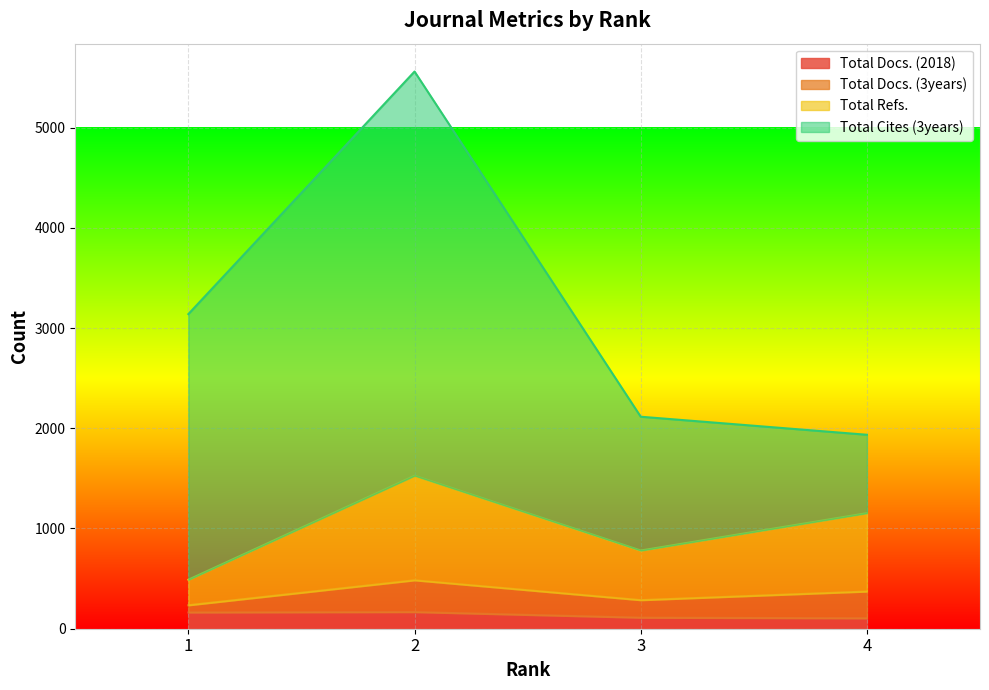

What are all the series names shown in the legend?

Total Docs. (2018), Total Docs. (3years), Total Refs., Total Cites (3years)